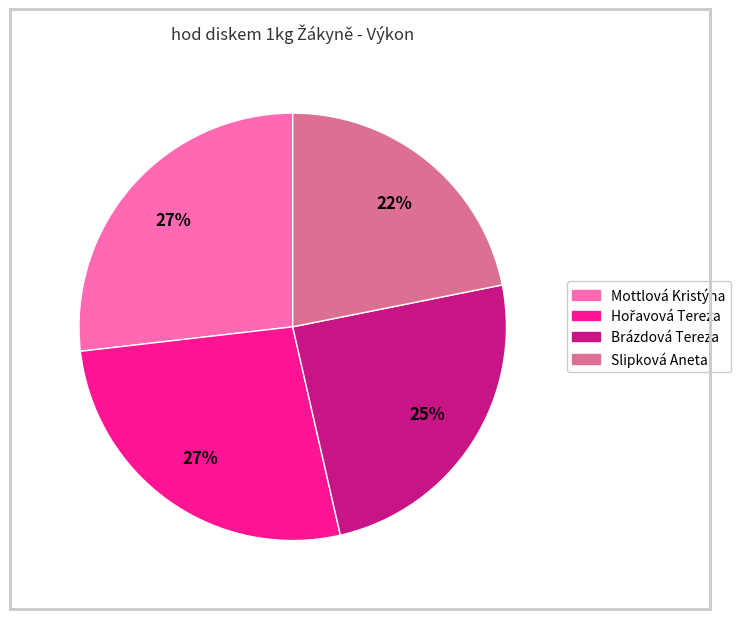

What percentage is the Brázdová Tereza slice, to the nearest percent?

25%